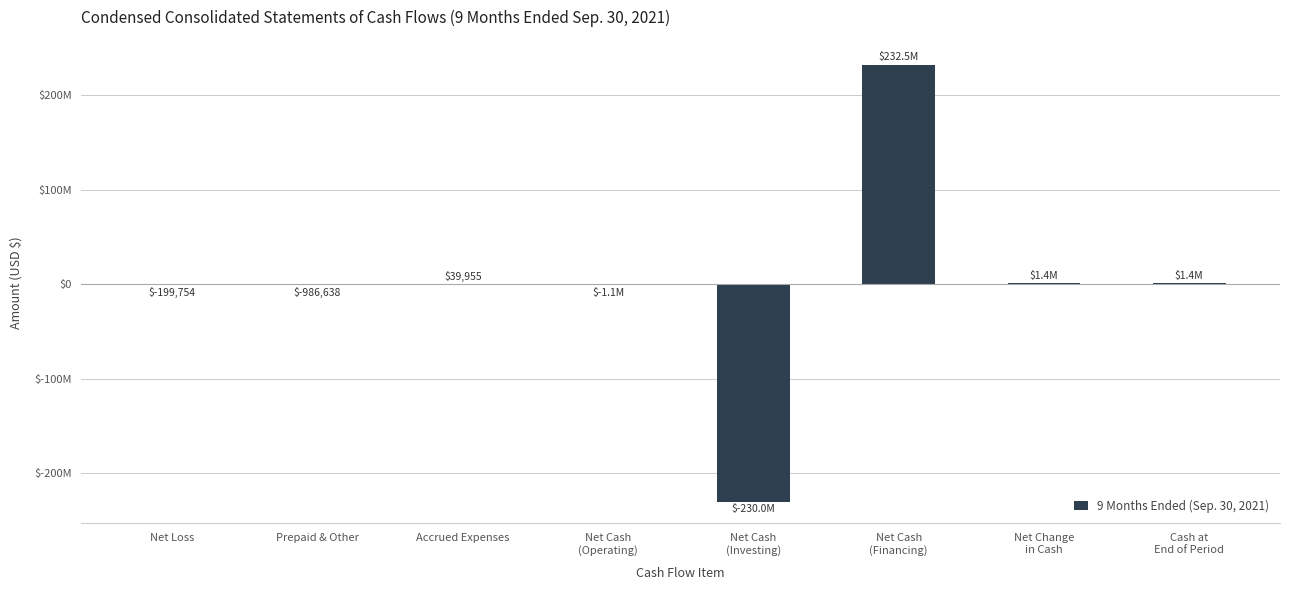

Which label corresponds to the largest value in the chart?

Net Cash
(Financing)